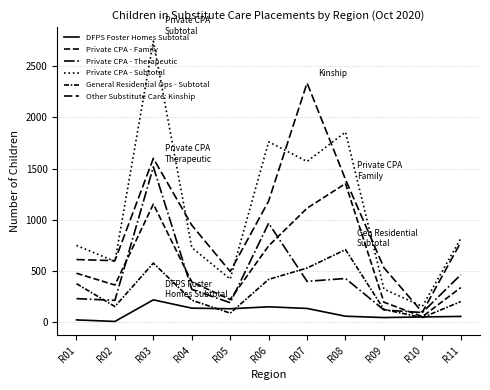

What is the difference between the maximum and minimum values in the Private CPA - Subtotal series?

2593